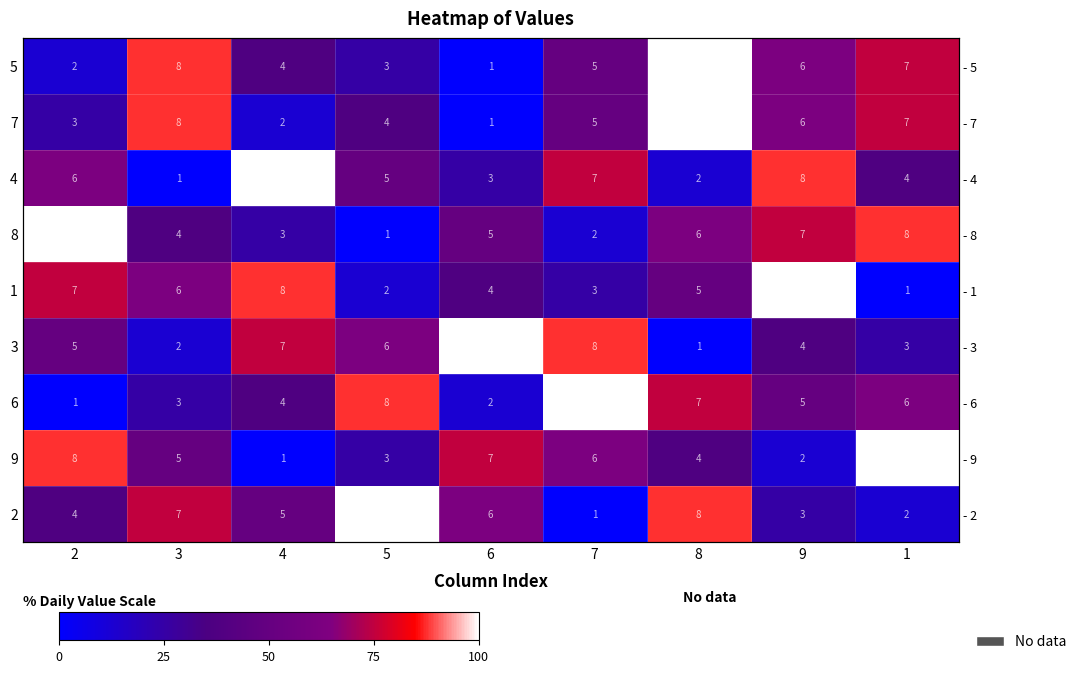

The 5 series shows 37.5 at 4. True or false?

True